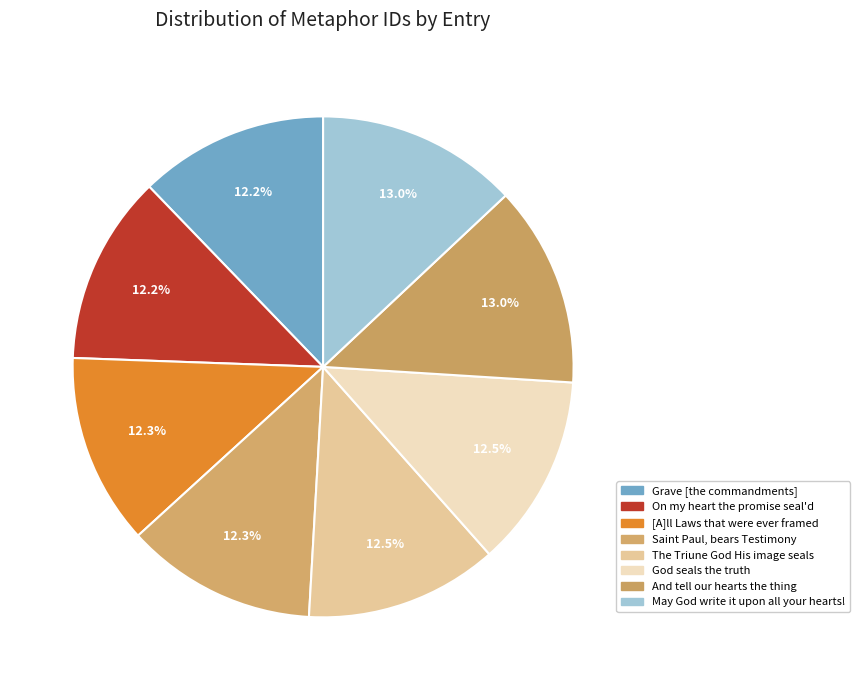

To the nearest percent, what is the average slice percentage?

12%